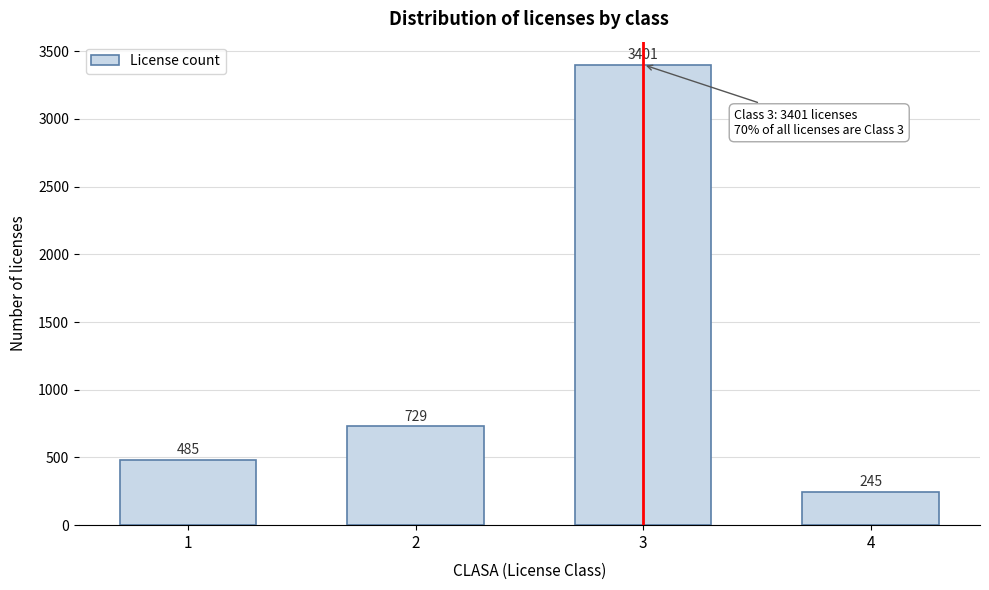

Reading left to right, list all the values displayed in this chart.

1=485	2=729	3=3401	4=245